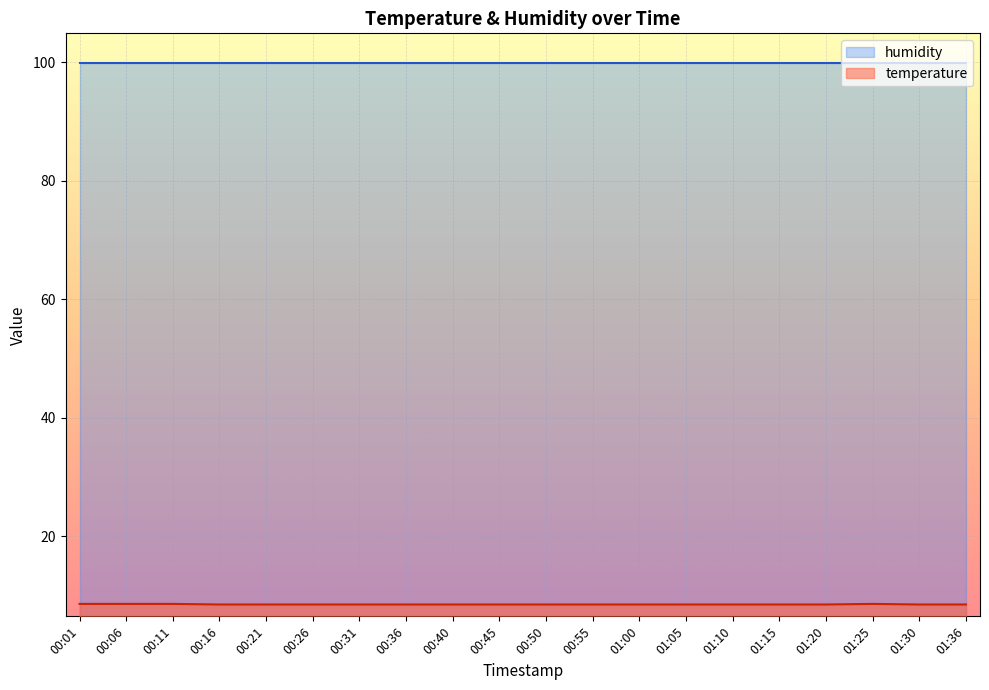

What is the label of the 6th point from the left?

00:26